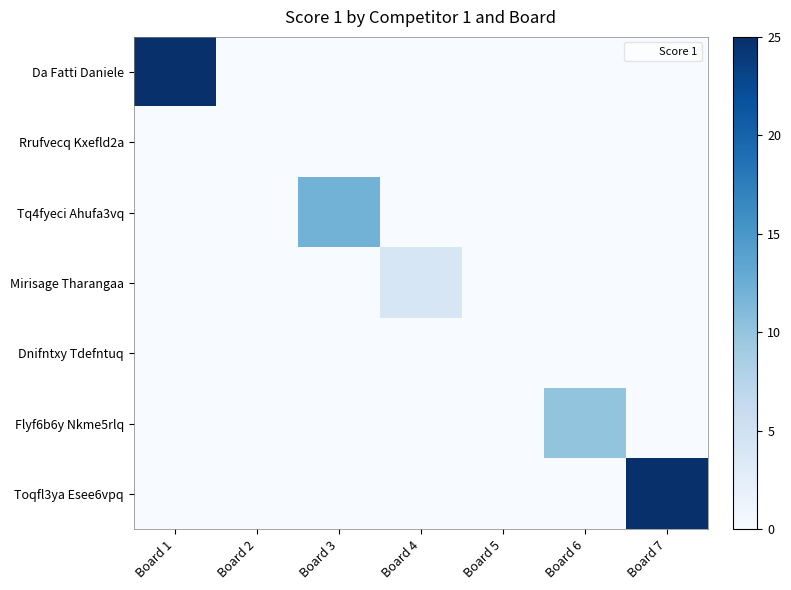

List the series in order of their peak value, highest first.

Da Fatti Daniele, Toqfl3ya Esee6vpq, Tq4fyeci Ahufa3vq, Flyf6b6y Nkme5rlq, Mirisage Tharangaa, Rrufvecq Kxefld2a, Dnifntxy Tdefntuq